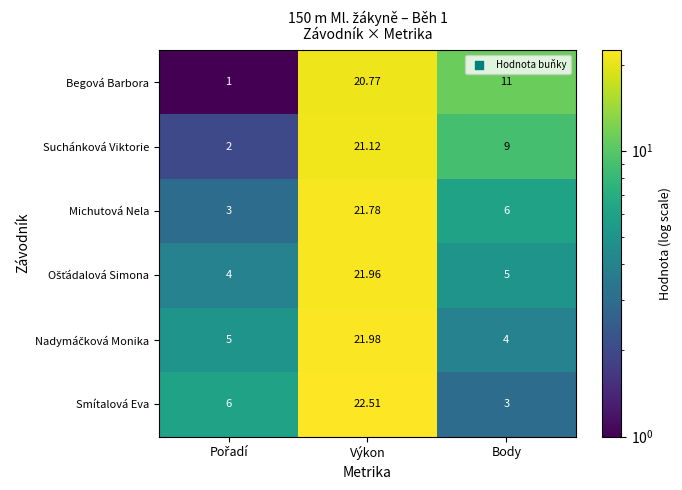

At which label does Suchánková Viktorie first exceed 9?

Výkon